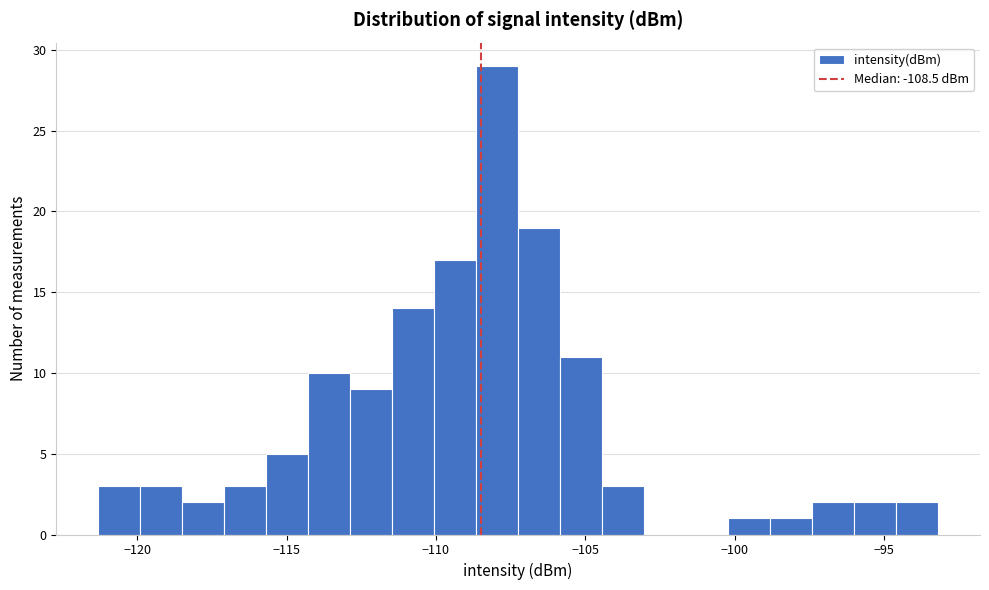

Read against the x-axis, roughly where is the centre of the tallest bar?

-108.0